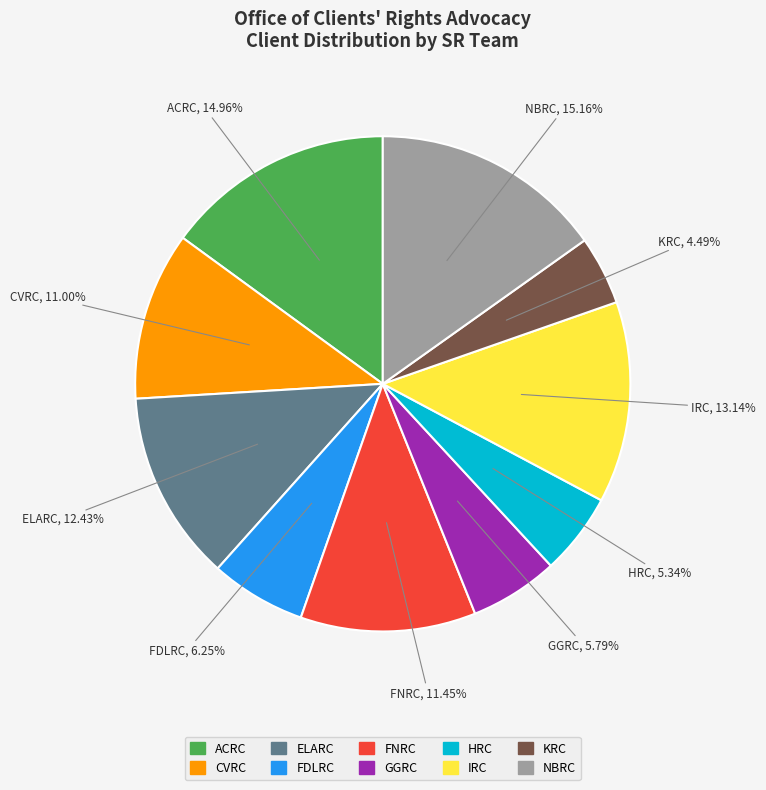

What is the ratio of the value at HRC to the value at KRC?

1.2